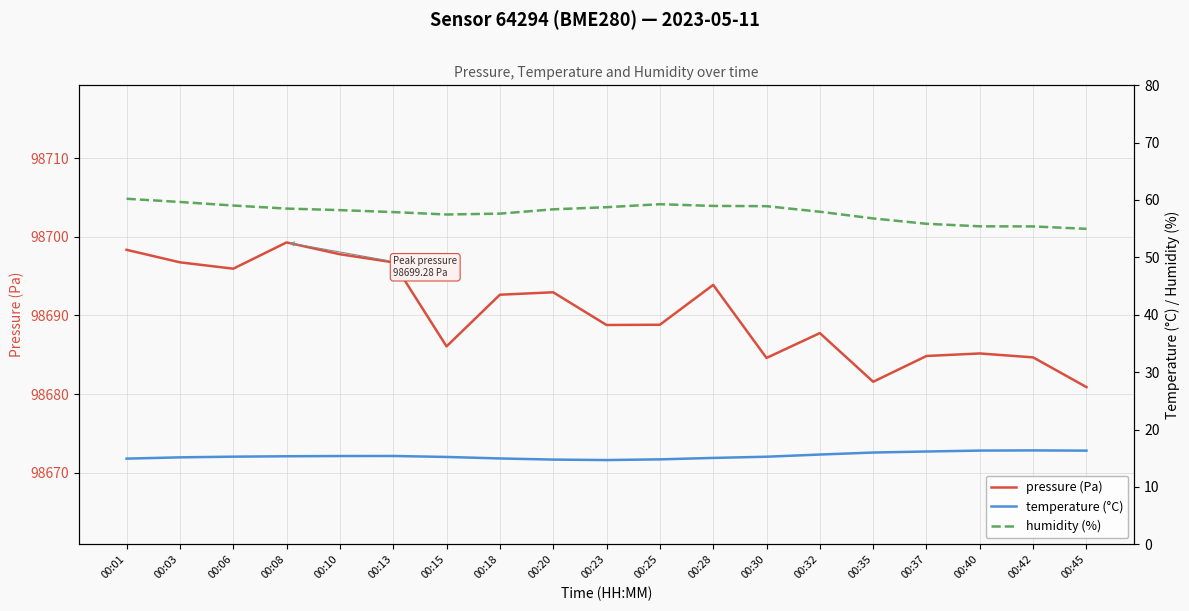

Reading right to left, transcribe all the data shown in this chart.

pressure (Pa): 00:45=98680.9	00:42=98684.7	00:40=98685.2	00:37=98684.8	00:35=98681.6	00:32=98687.8	00:30=98684.6	00:28=98693.9	00:25=98688.8	00:23=98688.8	00:20=98692.9	00:18=98692.6	00:15=98686.1	00:13=98696.8	00:10=98697.8	00:08=98699.3	00:06=98695.9	00:03=98696.8	00:01=98698.3
temperature (°C): 00:45=16.3	00:42=16.4	00:40=16.3	00:37=16.2	00:35=16.0	00:32=15.7	00:30=15.3	00:28=15.1	00:25=14.8	00:23=14.7	00:20=14.8	00:18=15.0	00:15=15.2	00:13=15.4	00:10=15.4	00:08=15.3	00:06=15.3	00:03=15.2	00:01=14.9
humidity (%): 00:45=55.0	00:42=55.4	00:40=55.4	00:37=55.9	00:35=56.8	00:32=58.0	00:30=58.9	00:28=59.0	00:25=59.3	00:23=58.7	00:20=58.4	00:18=57.6	00:15=57.5	00:13=57.9	00:10=58.2	00:08=58.5	00:06=59.0	00:03=59.6	00:01=60.2